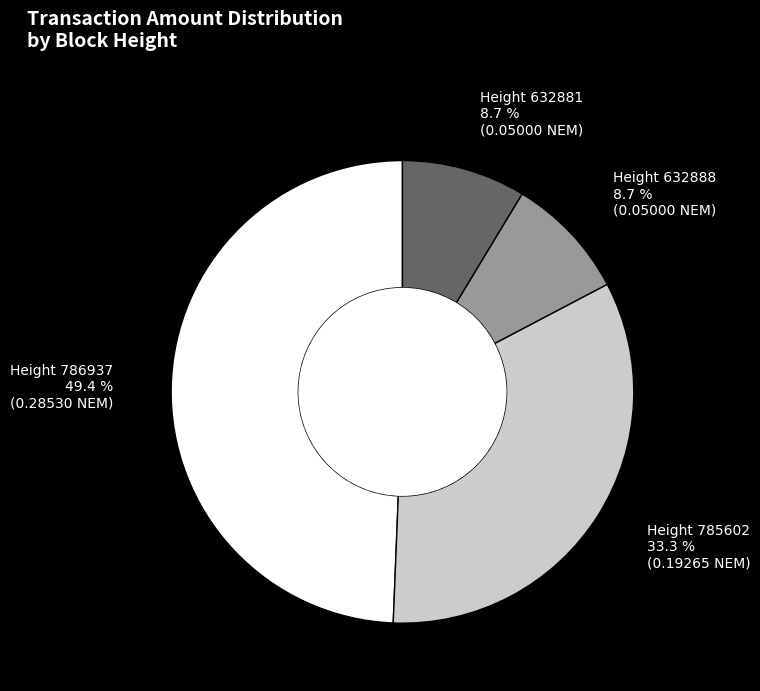

How many slices are in this pie chart?

4